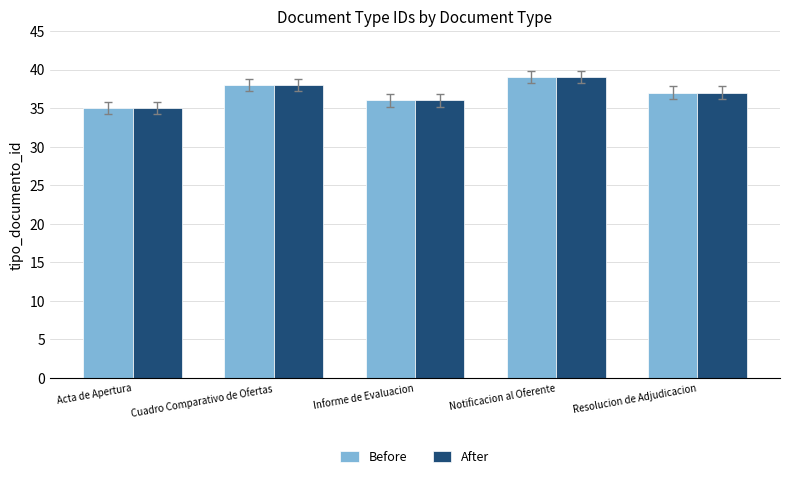

Where is Before nearest to the value 37?

Resolucion de Adjudicacion